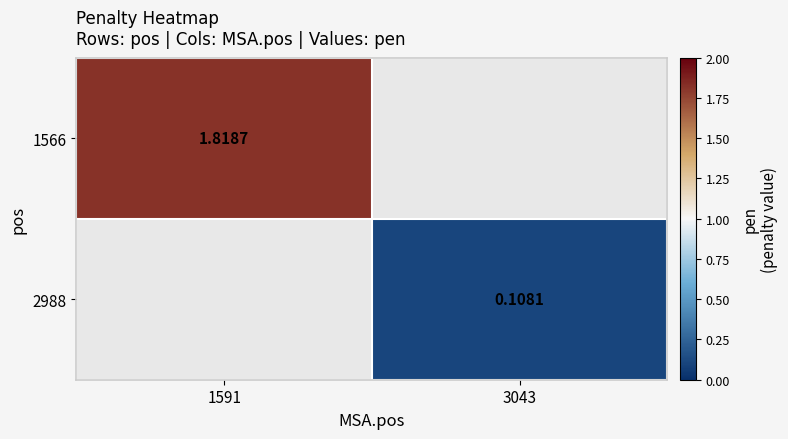

Is the value of 2988 at 3043 greater than the value of 1566 at 1591?

No